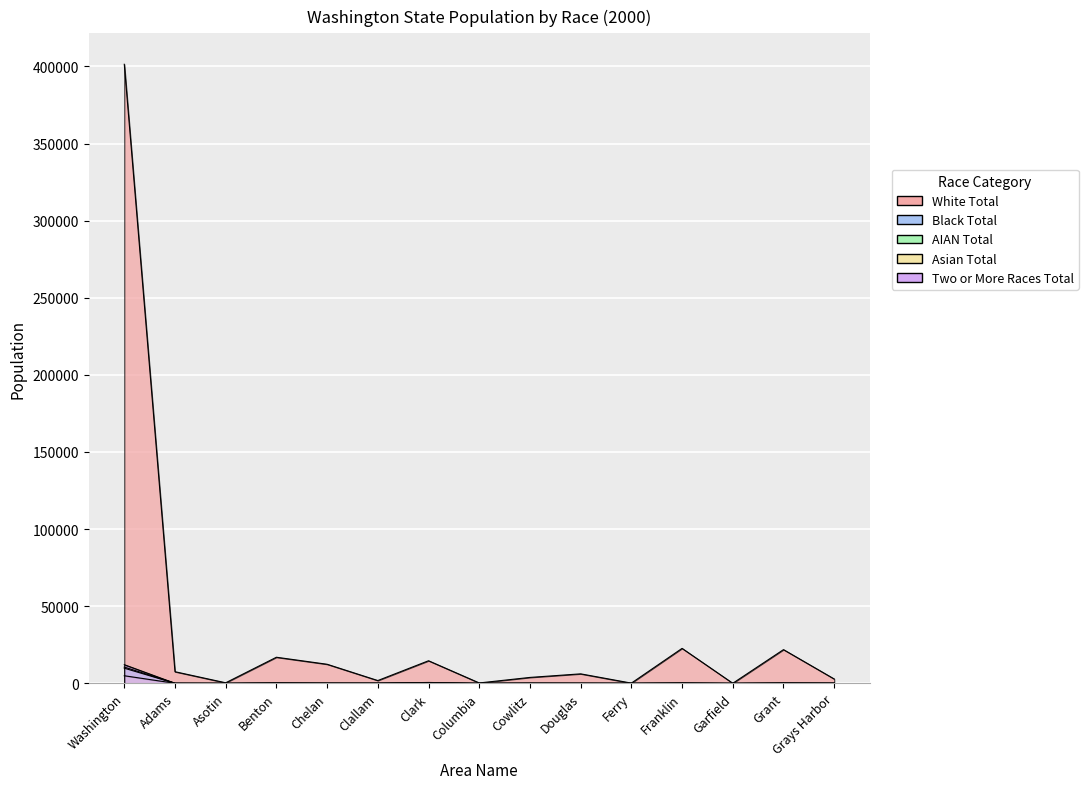

What position from the right is Washington?

15